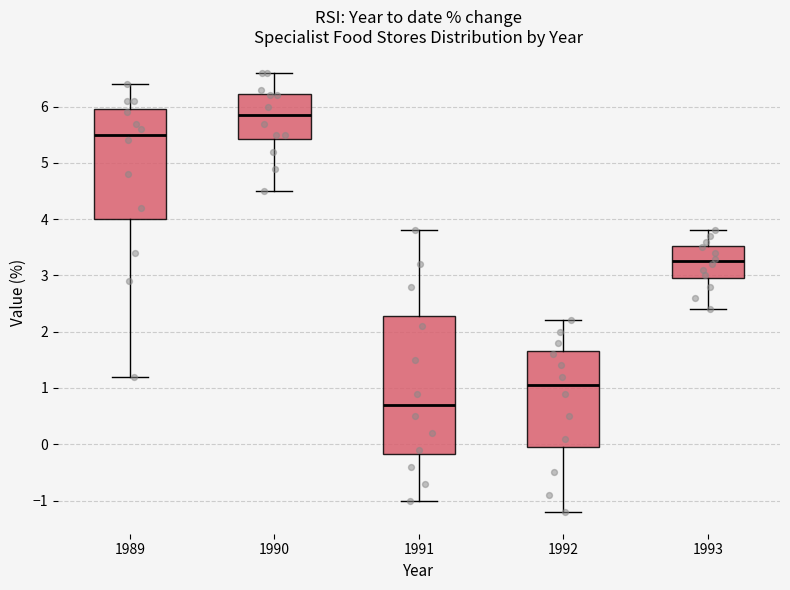

Which box has the lowest median line?

1991